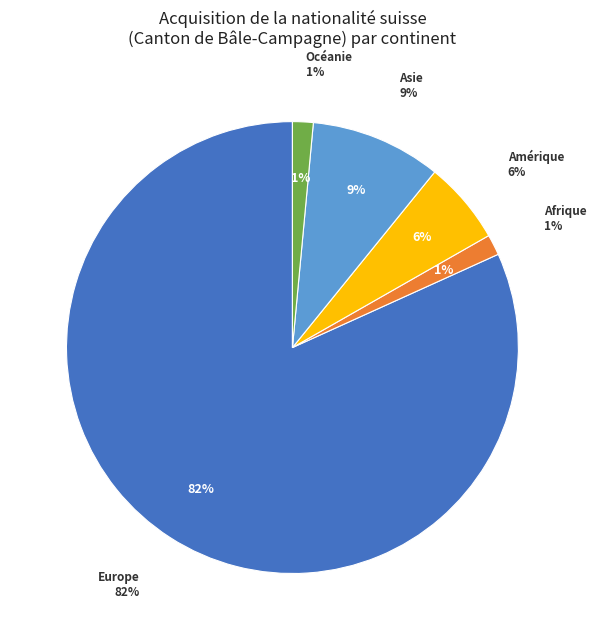

Do Provenance inconnu and Europe together represent more than half of the pie?

Yes